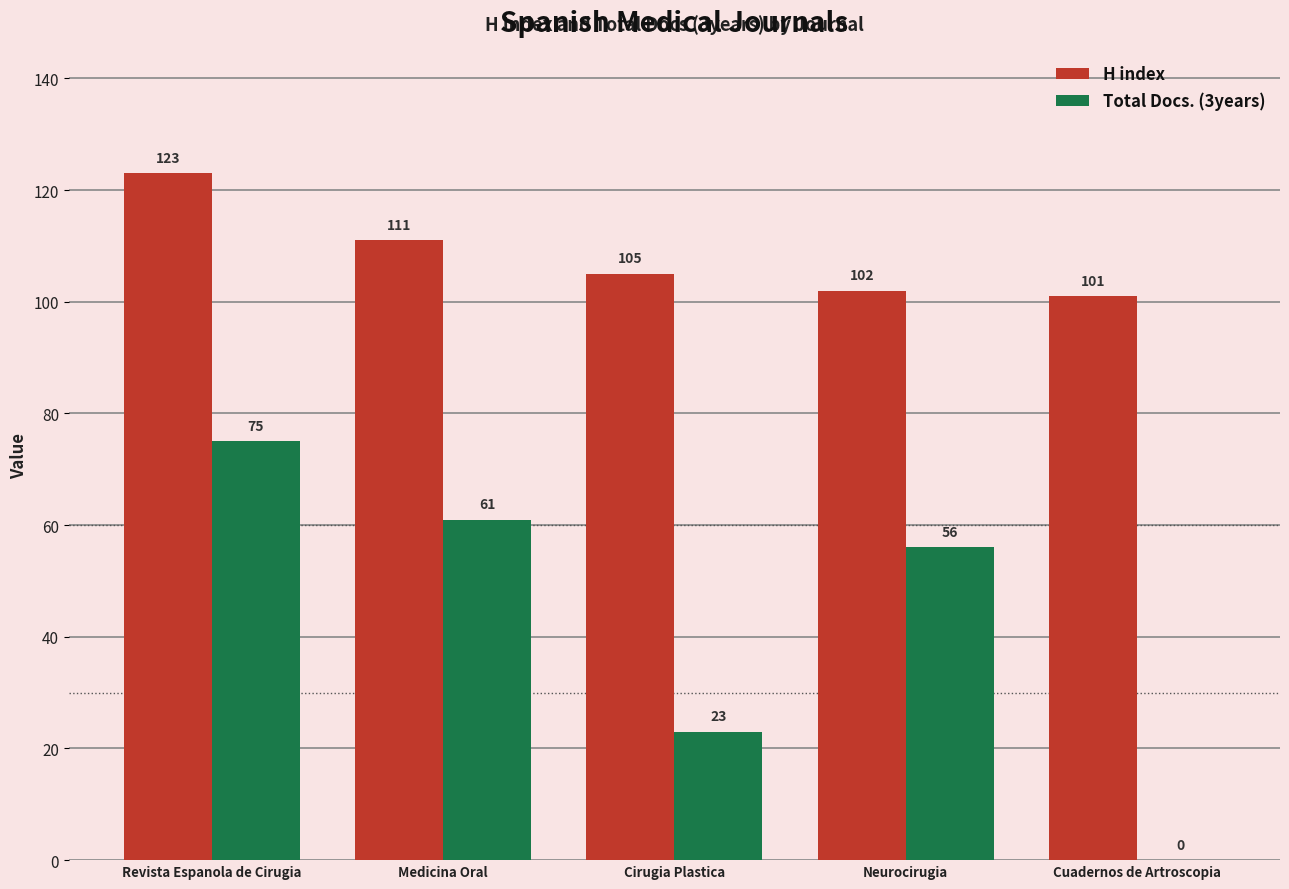

Which series changed the most between Revista Espanola de Cirugia and Medicina Oral?

Total Docs. (3years)